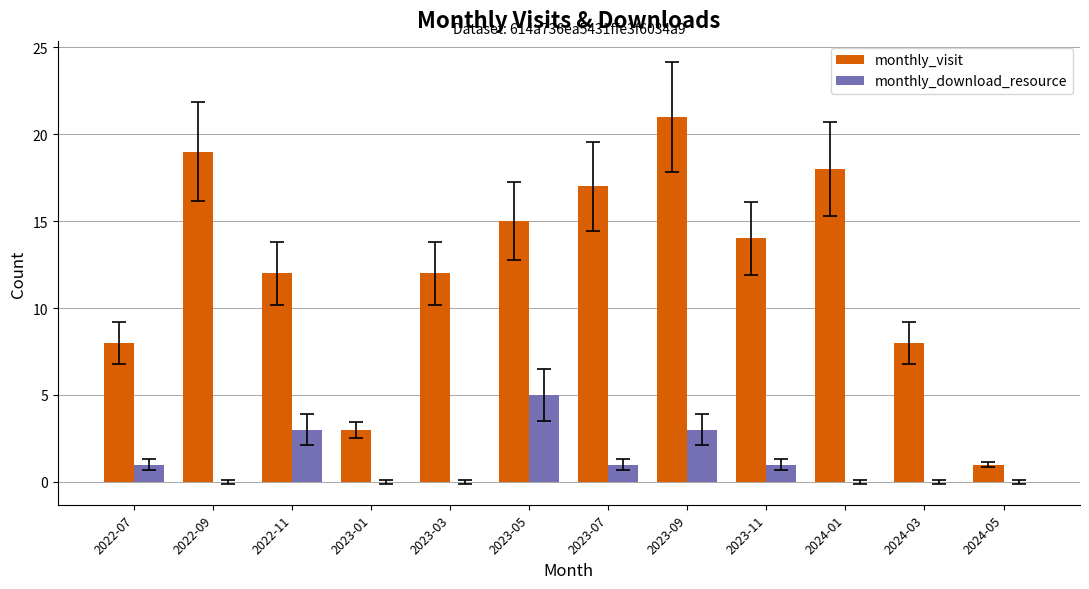

Is the value of monthly_visit at 2023-07 greater than the value of monthly_download_resource at 2022-11?

Yes